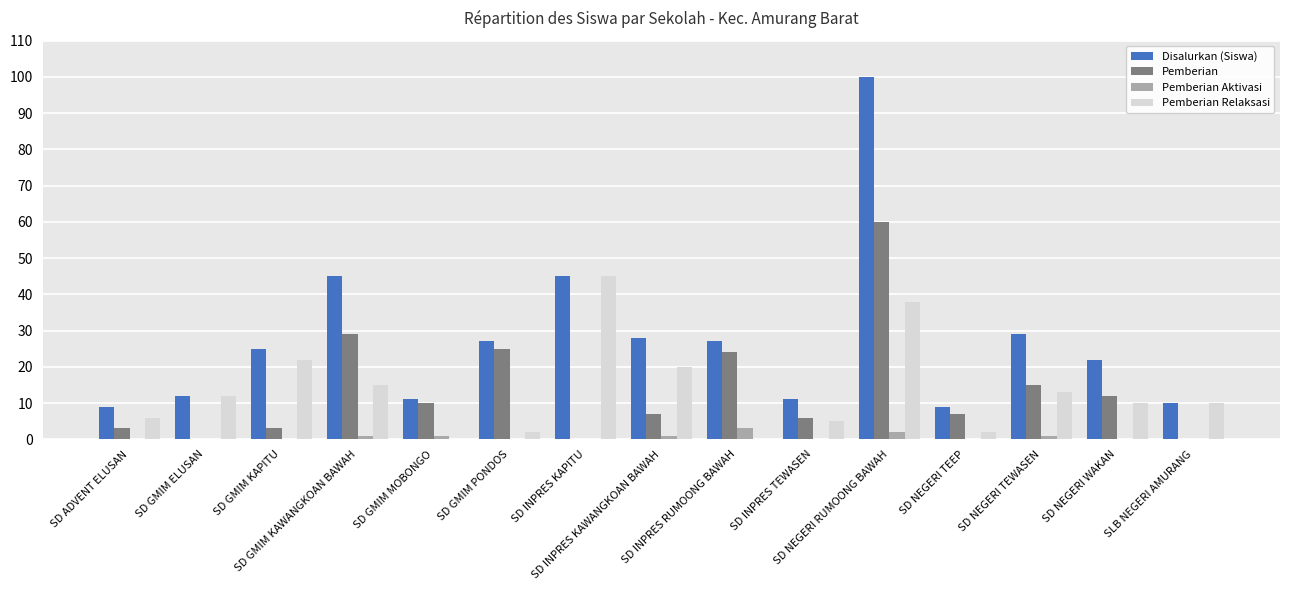

Reading right to left, list all the values displayed in this chart.

Disalurkan (Siswa): SLB NEGERI AMURANG=10	SD NEGERI WAKAN=22	SD NEGERI TEWASEN=29	SD NEGERI TEEP=9	SD NEGERI RUMOONG BAWAH=100	SD INPRES TEWASEN=11	SD INPRES RUMOONG BAWAH=27	SD INPRES KAWANGKOAN BAWAH=28	SD INPRES KAPITU=45	SD GMIM PONDOS=27	SD GMIM MOBONGO=11	SD GMIM KAWANGKOAN BAWAH=45	SD GMIM KAPITU=25	SD GMIM ELUSAN=12	SD ADVENT ELUSAN=9
Pemberian: SLB NEGERI AMURANG=0	SD NEGERI WAKAN=12	SD NEGERI TEWASEN=15	SD NEGERI TEEP=7	SD NEGERI RUMOONG BAWAH=60	SD INPRES TEWASEN=6	SD INPRES RUMOONG BAWAH=24	SD INPRES KAWANGKOAN BAWAH=7	SD INPRES KAPITU=0	SD GMIM PONDOS=25	SD GMIM MOBONGO=10	SD GMIM KAWANGKOAN BAWAH=29	SD GMIM KAPITU=3	SD GMIM ELUSAN=0	SD ADVENT ELUSAN=3
Pemberian Aktivasi: SLB NEGERI AMURANG=0	SD NEGERI WAKAN=0	SD NEGERI TEWASEN=1	SD NEGERI TEEP=0	SD NEGERI RUMOONG BAWAH=2	SD INPRES TEWASEN=0	SD INPRES RUMOONG BAWAH=3	SD INPRES KAWANGKOAN BAWAH=1	SD INPRES KAPITU=0	SD GMIM PONDOS=0	SD GMIM MOBONGO=1	SD GMIM KAWANGKOAN BAWAH=1	SD GMIM KAPITU=0	SD GMIM ELUSAN=0	SD ADVENT ELUSAN=0
Pemberian Relaksasi: SLB NEGERI AMURANG=10	SD NEGERI WAKAN=10	SD NEGERI TEWASEN=13	SD NEGERI TEEP=2	SD NEGERI RUMOONG BAWAH=38	SD INPRES TEWASEN=5	SD INPRES RUMOONG BAWAH=0	SD INPRES KAWANGKOAN BAWAH=20	SD INPRES KAPITU=45	SD GMIM PONDOS=2	SD GMIM MOBONGO=0	SD GMIM KAWANGKOAN BAWAH=15	SD GMIM KAPITU=22	SD GMIM ELUSAN=12	SD ADVENT ELUSAN=6